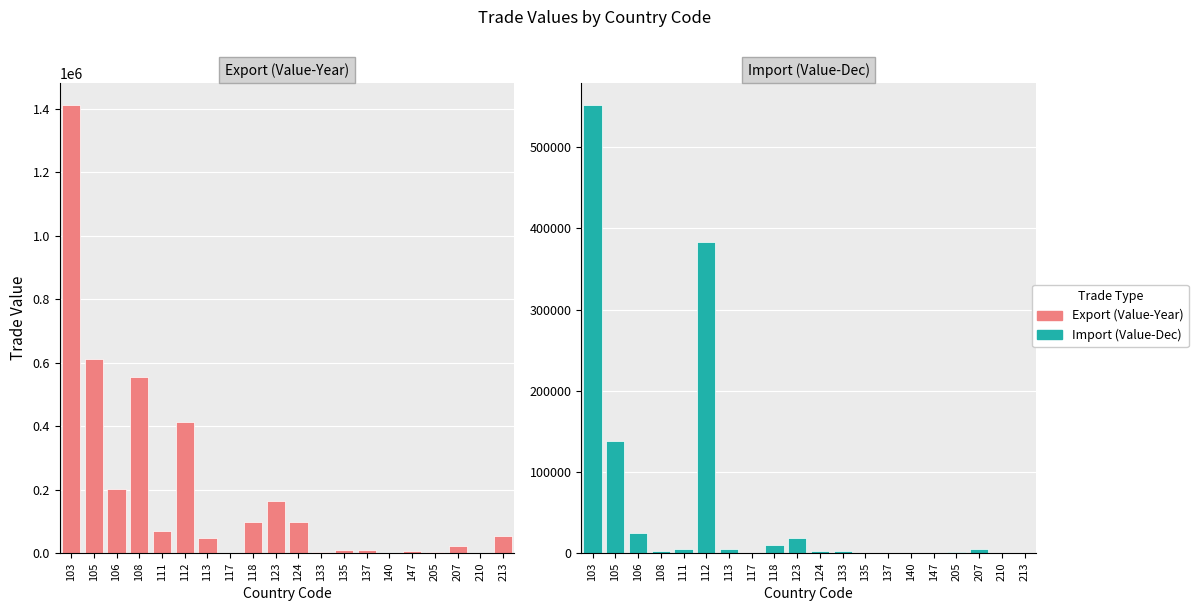

How many values in Import (Value-Dec) are above zero?

14